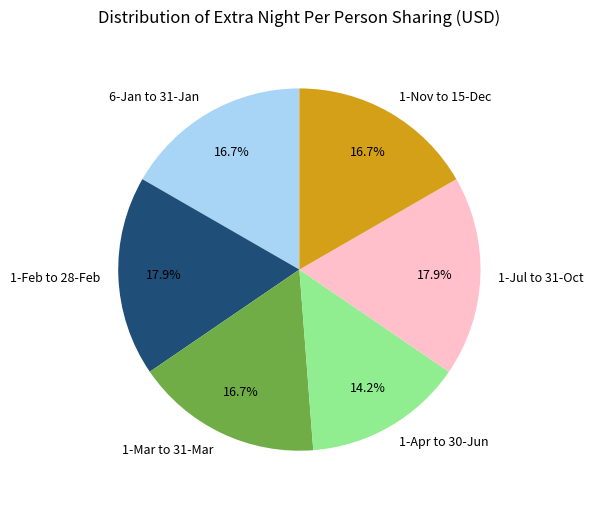

What is the smallest slice in the pie chart?

1-Apr to 30-Jun